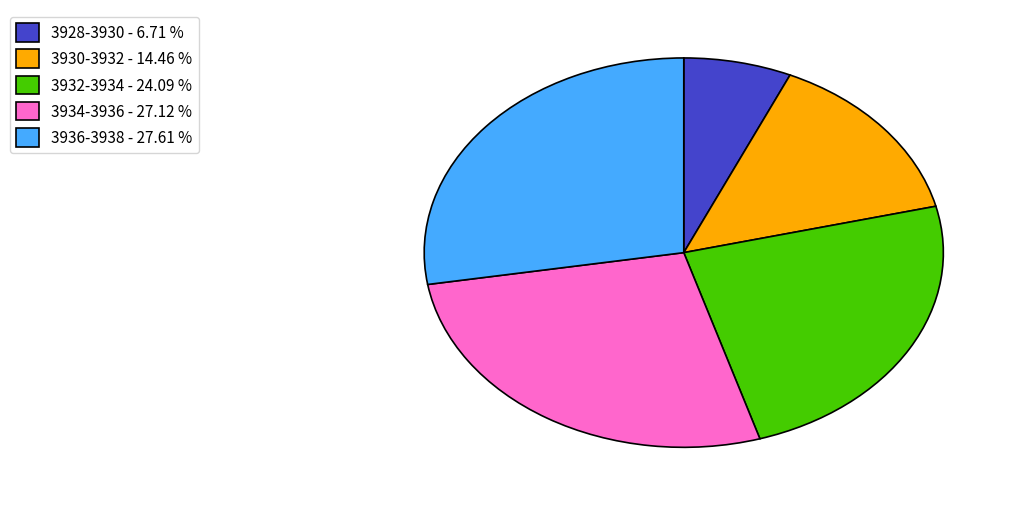

Is there a majority slice in this chart?

No